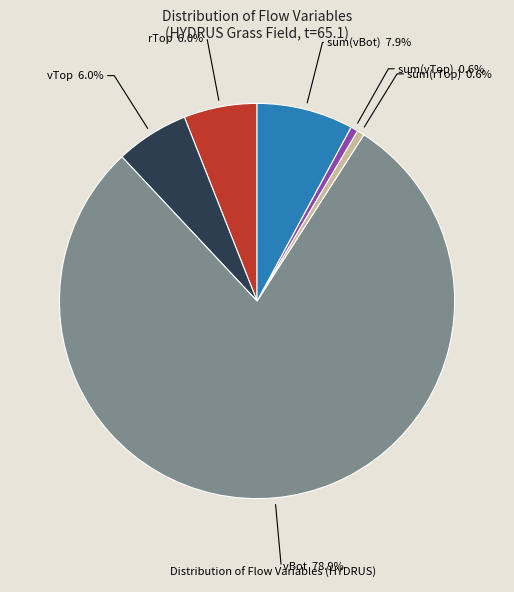

Is there any slice that represents more than half of the pie?

Yes